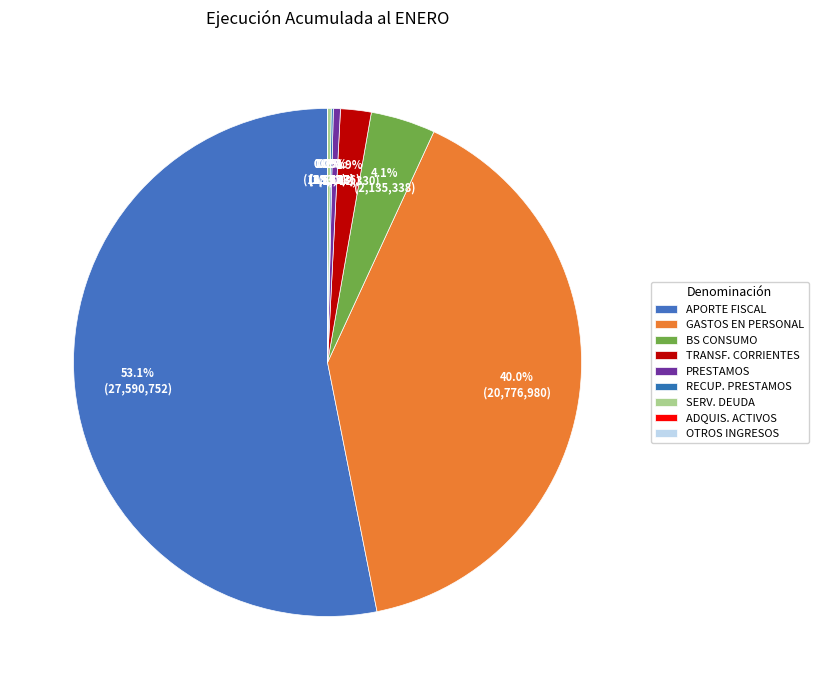

To the nearest percent, what is the difference between the largest and smallest slice percentages?

53%